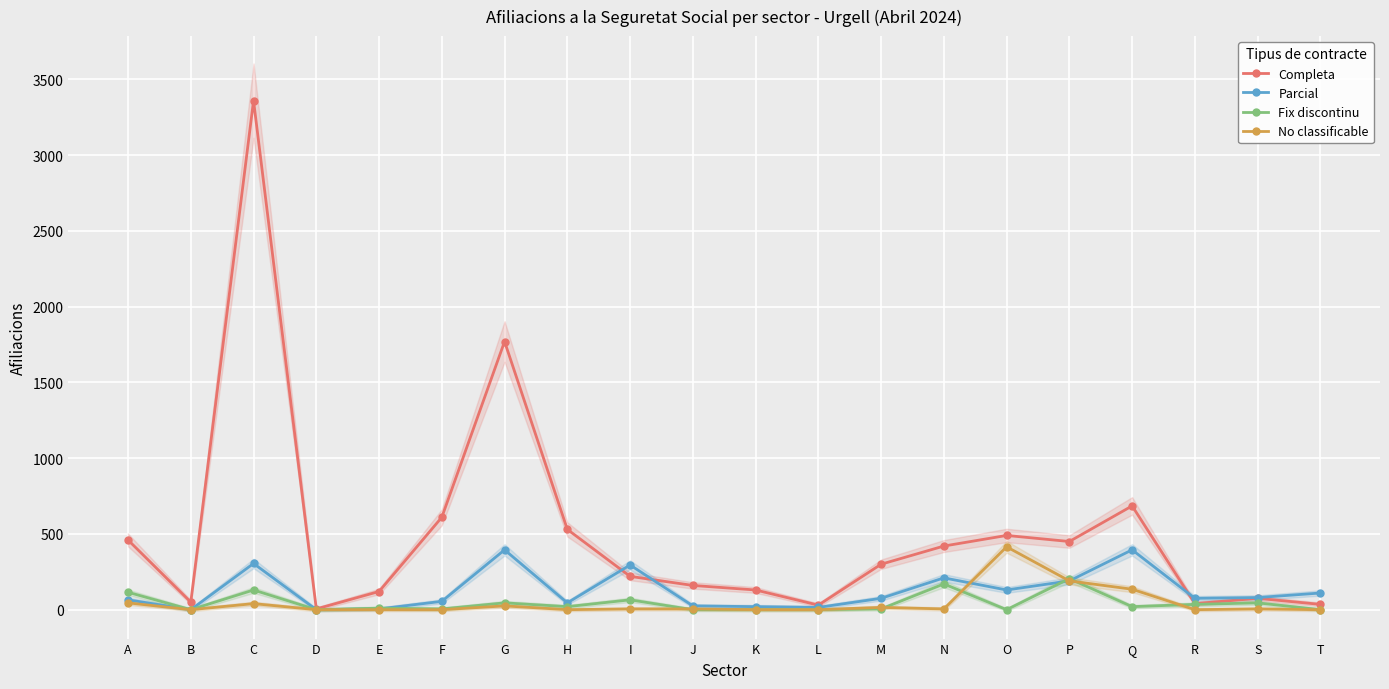

In No classificable, how many points are higher than both neighbors (excluding endpoints)?

5